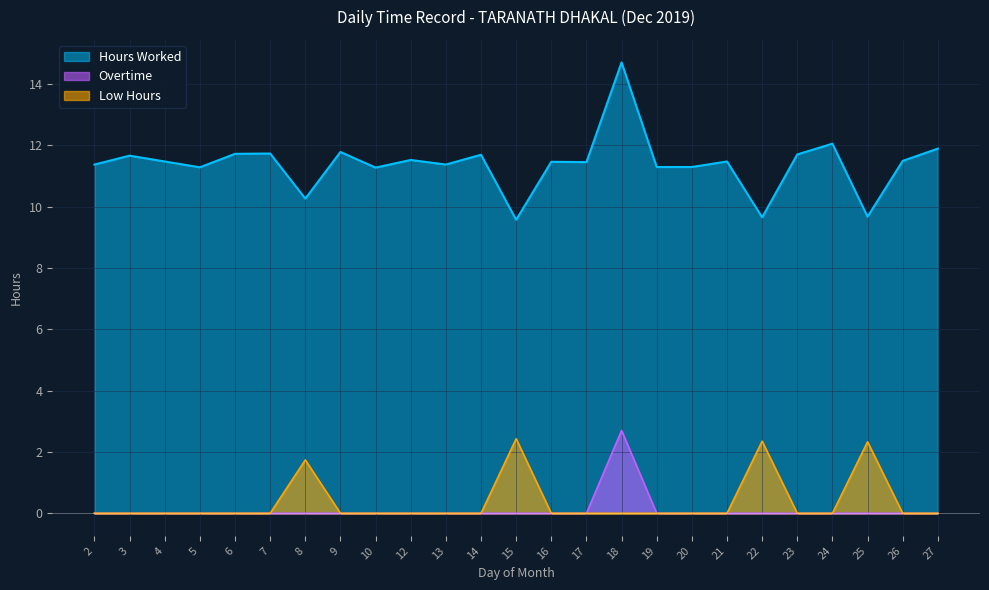

Reading left to right, list all the values displayed in this chart.

Hours Worked: 11.4	11.7	11.5	11.3	11.7	11.7	10.3	11.8	11.3	11.5	11.4	11.7	9.6	11.5	11.4	14.7	11.3	11.3	11.5	9.7	11.7	12.1	9.7	11.5	11.9
Overtime: 0.0	0.0	0.0	0.0	0.0	0.0	0.0	0.0	0.0	0.0	0.0	0.0	0.0	0.0	0.0	2.7	0.0	0.0	0.0	0.0	0.0	0.0	0.0	0.0	0.0
Low Hours: 0.0	0.0	0.0	0.0	0.0	0.0	1.7	0.0	0.0	0.0	0.0	0.0	2.4	0.0	0.0	0.0	0.0	0.0	0.0	2.4	0.0	0.0	2.3	0.0	0.0